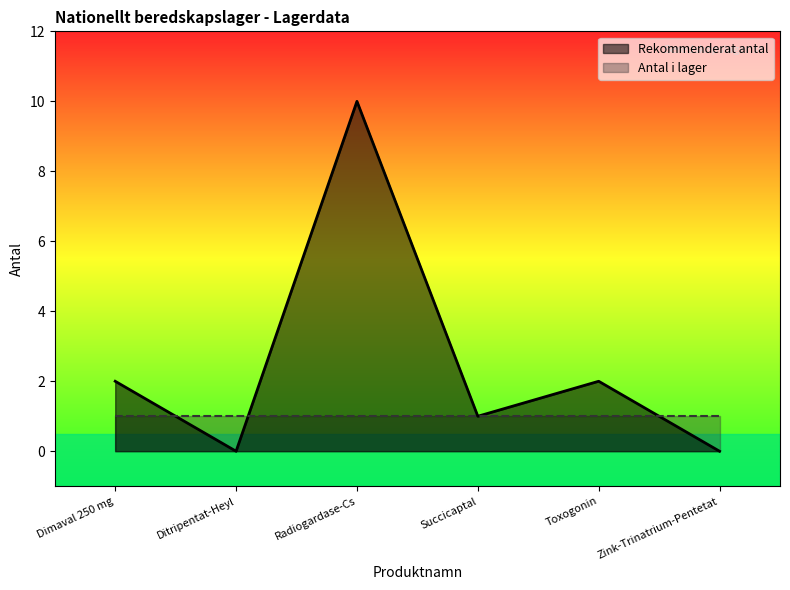

What is the value of the 1st point from the left?

2